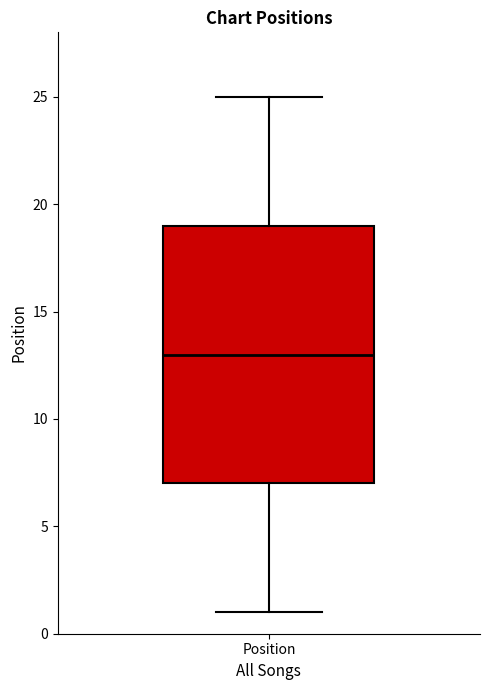

Where does the median line of the box for Position sit on the y-axis? The values are not printed on the chart, so give them approximately, as read against the axis.

13